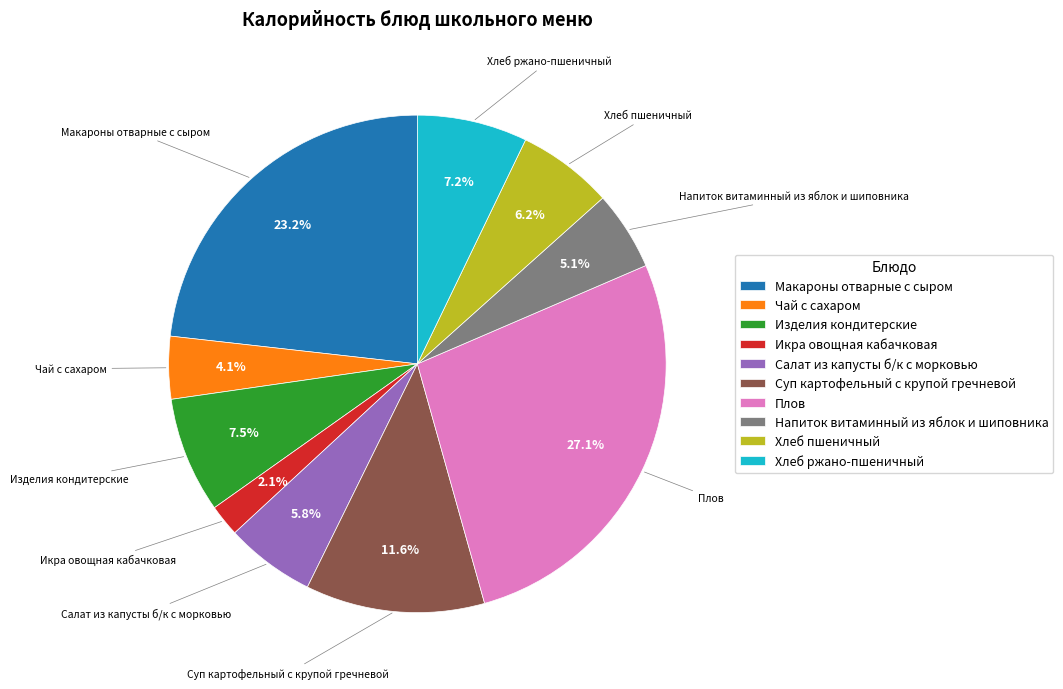

Which has a higher value, Суп картофельный с крупой гречневой or Салат из капусты б/к с морковью?

Суп картофельный с крупой гречневой